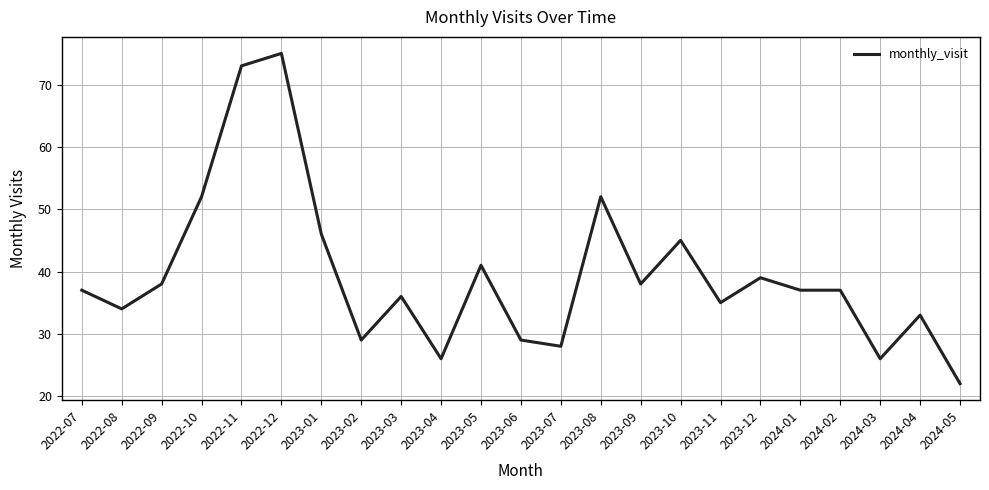

Reading left to right, transcribe all the data shown in this chart.

2022-07=37	2022-08=34	2022-09=38	2022-10=52	2022-11=73	2022-12=75	2023-01=46	2023-02=29	2023-03=36	2023-04=26	2023-05=41	2023-06=29	2023-07=28	2023-08=52	2023-09=38	2023-10=45	2023-11=35	2023-12=39	2024-01=37	2024-02=37	2024-03=26	2024-04=33	2024-05=22